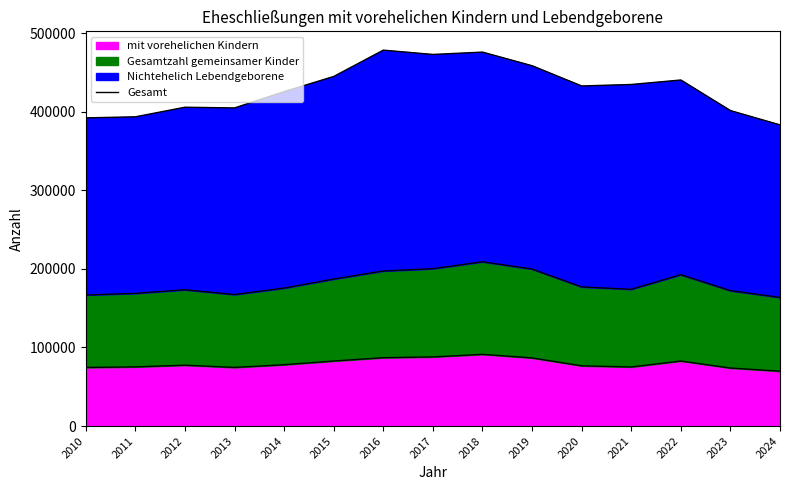

The chart shows a value of 538129 at 2023. True or false?

False